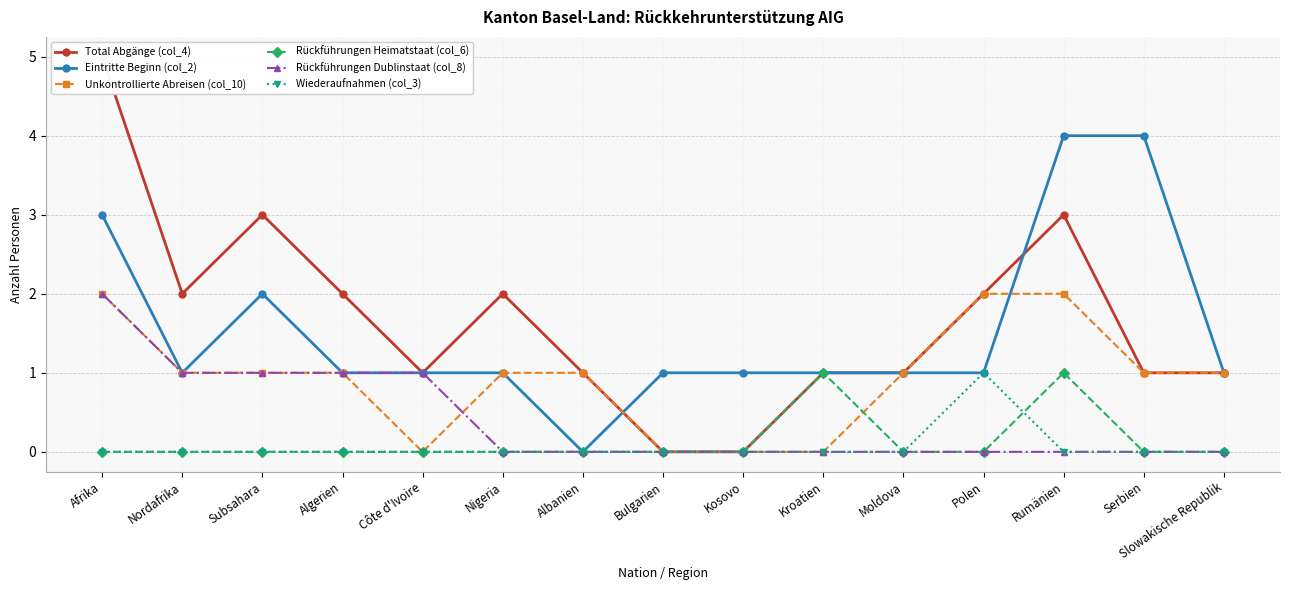

Which series has the largest total across all categories?

Total Abgänge (col_4)